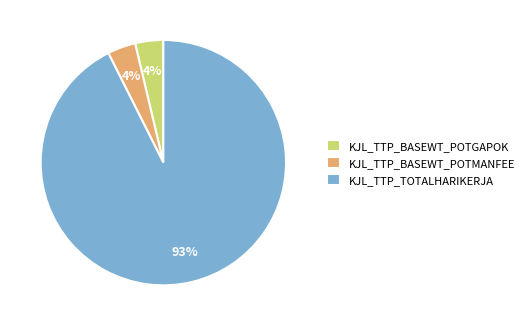

Is there a majority slice in this chart?

Yes